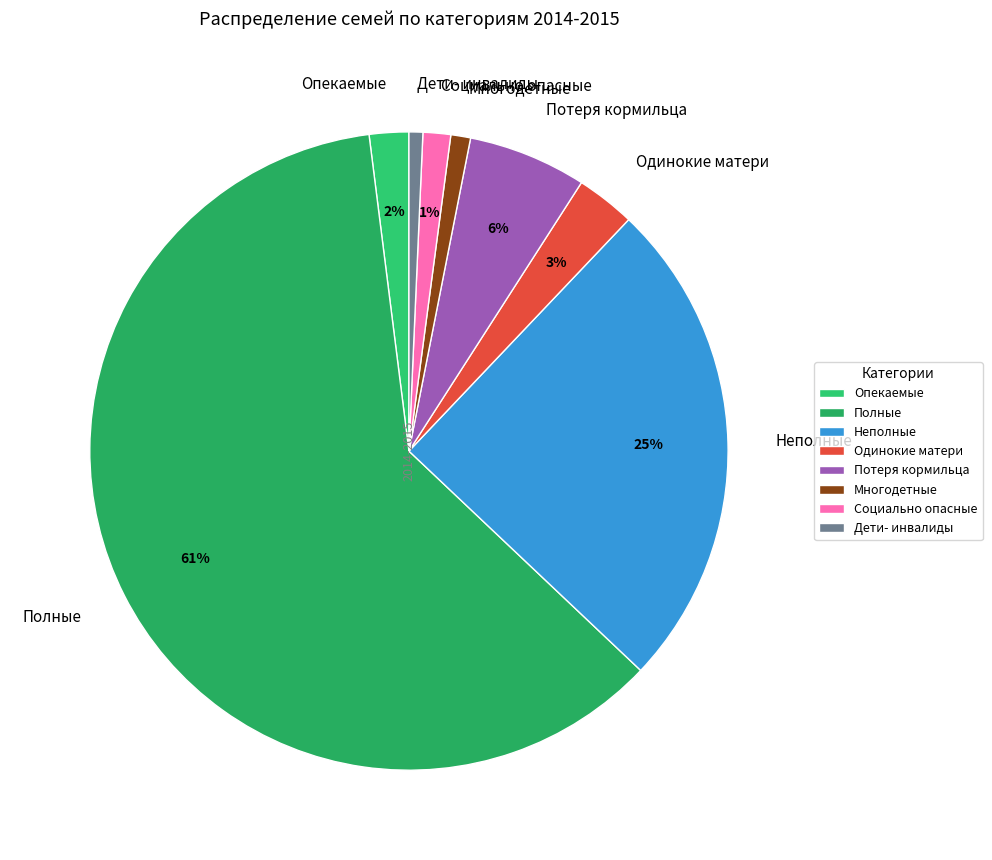

To the nearest percent, what percentage of the pie is Опекаемые?

2%